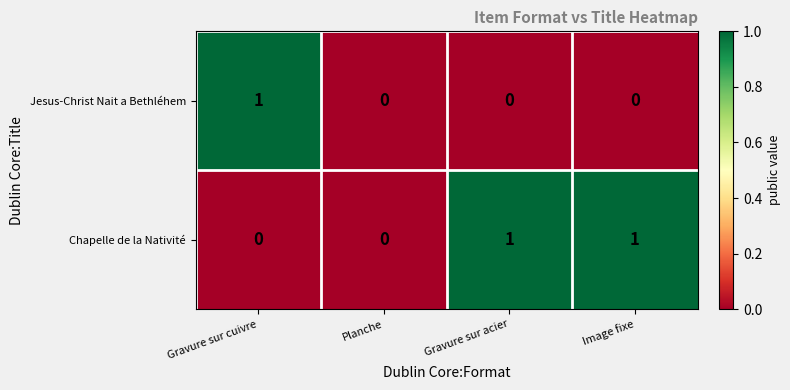

Between Planche and Gravure sur acier, which series saw the biggest shift?

Chapelle de la Nativité